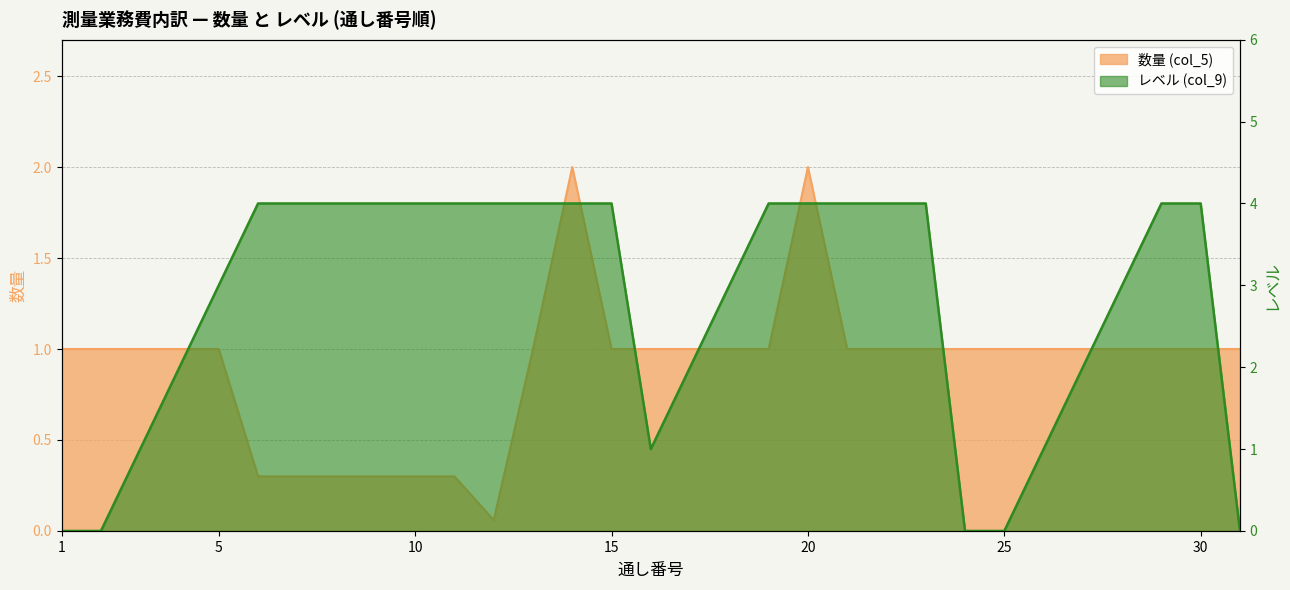

How many distinct data groups are displayed?

2